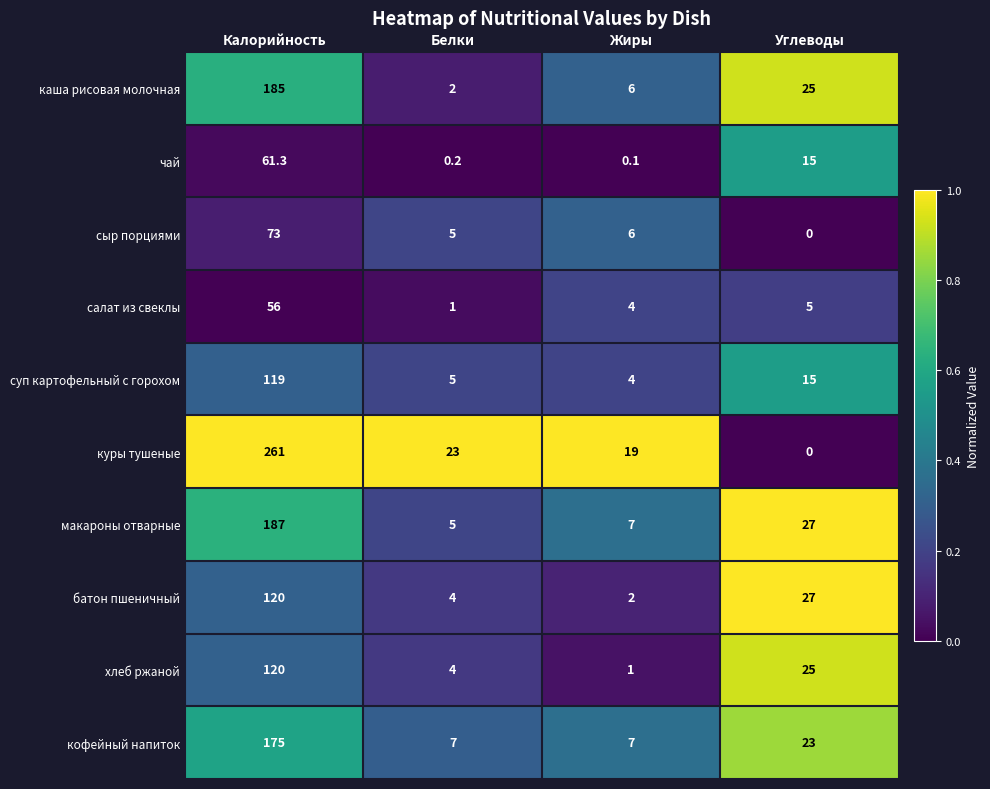

What is the difference between the maximum and minimum values in the кофейный напиток series?

168.0